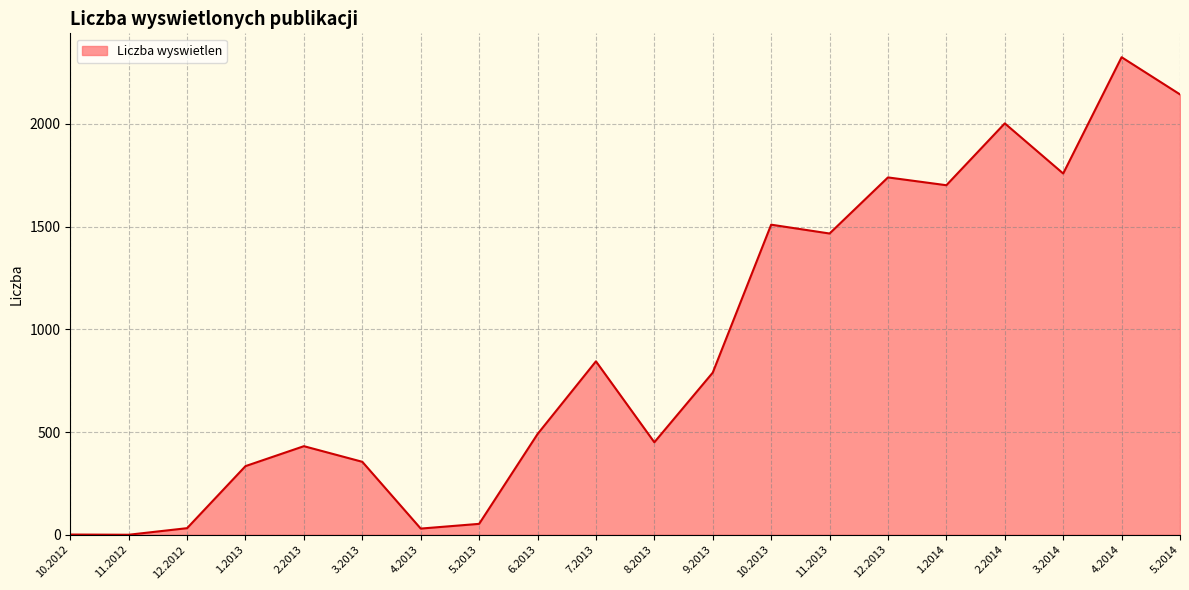

List the labels in order of value, largest first.

4.2014, 5.2014, 2.2014, 3.2014, 12.2013, 1.2014, 10.2013, 11.2013, 7.2013, 9.2013, 6.2013, 8.2013, 2.2013, 3.2013, 1.2013, 5.2013, 12.2012, 4.2013, 10.2012, 11.2012